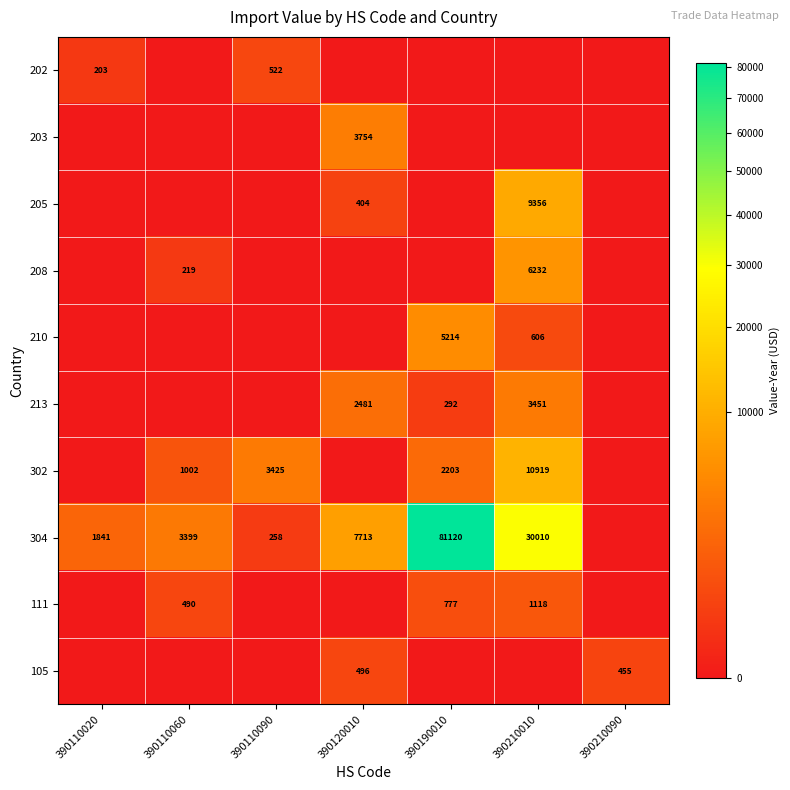

The 213 series shows 2481 at 390120010. True or false?

True